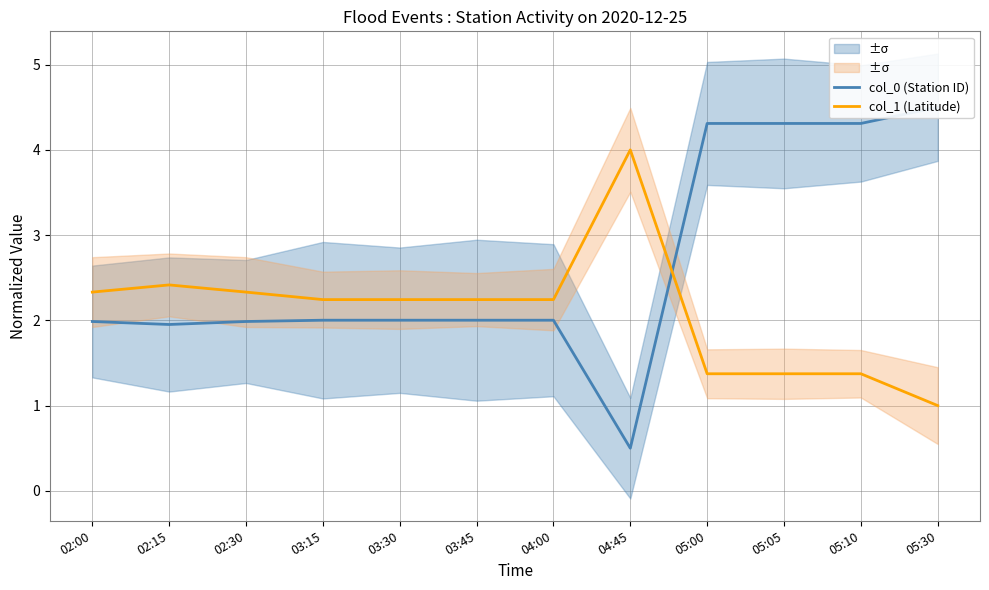

At which label does col_1 (Latitude) first exceed 2?

02:00